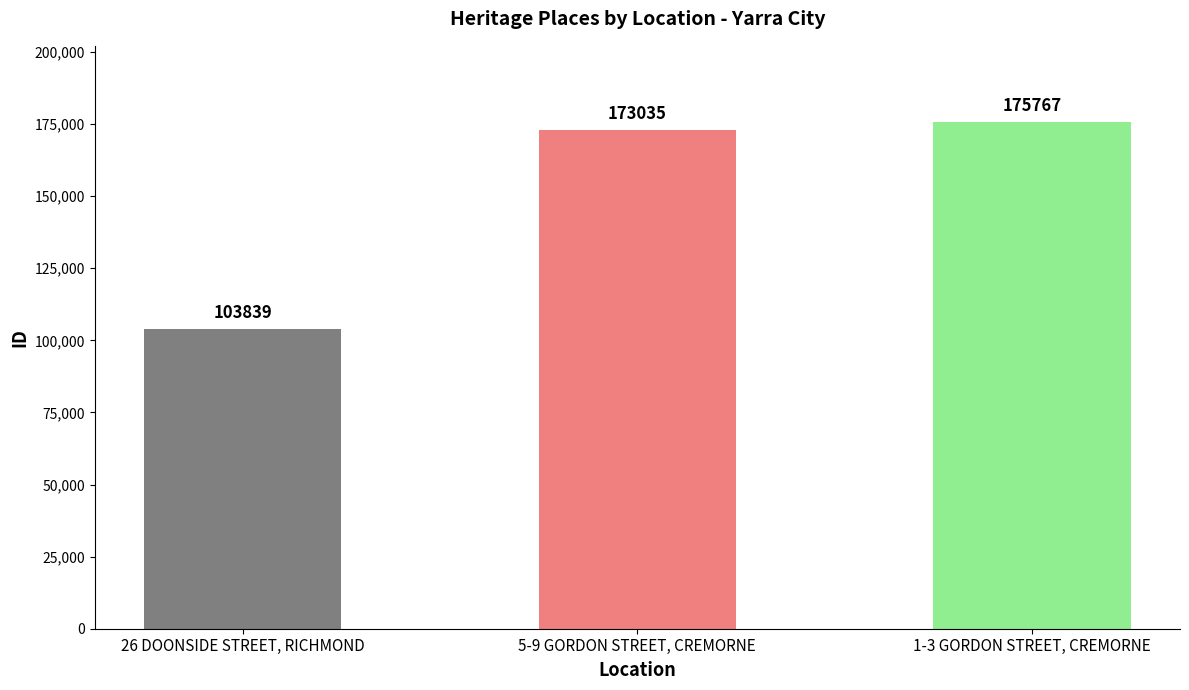

What is the label of the 2nd bar from the right?

5-9 GORDON STREET, CREMORNE